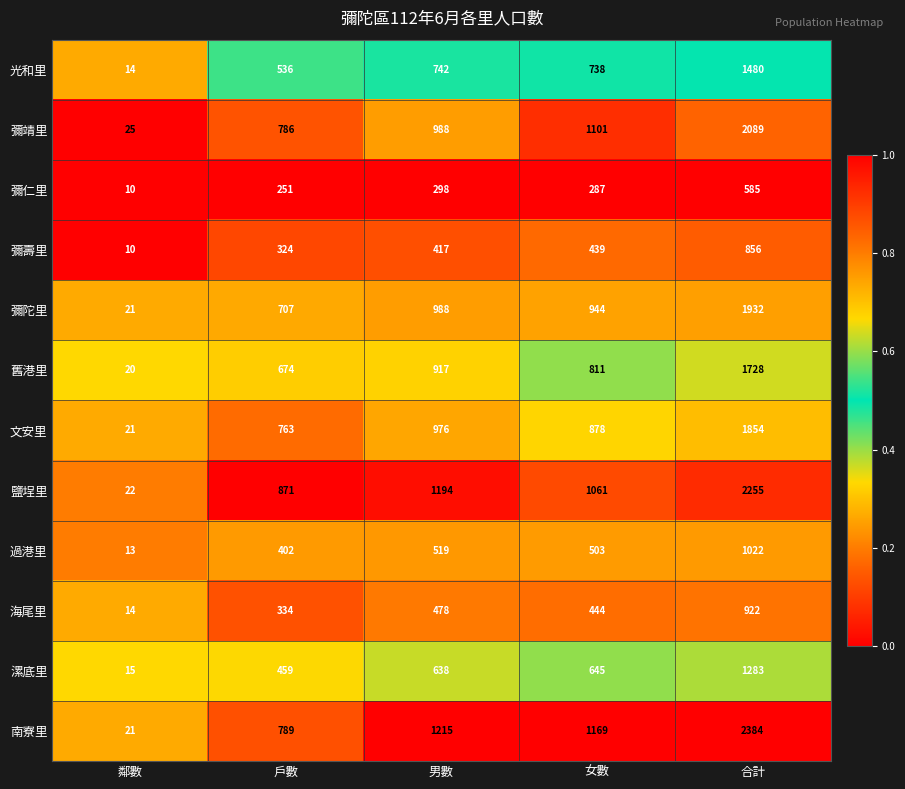

List the series in order of their peak value, highest first.

南寮里, 鹽埕里, 彌靖里, 彌陀里, 文安里, 舊港里, 光和里, 漯底里, 過港里, 海尾里, 彌壽里, 彌仁里